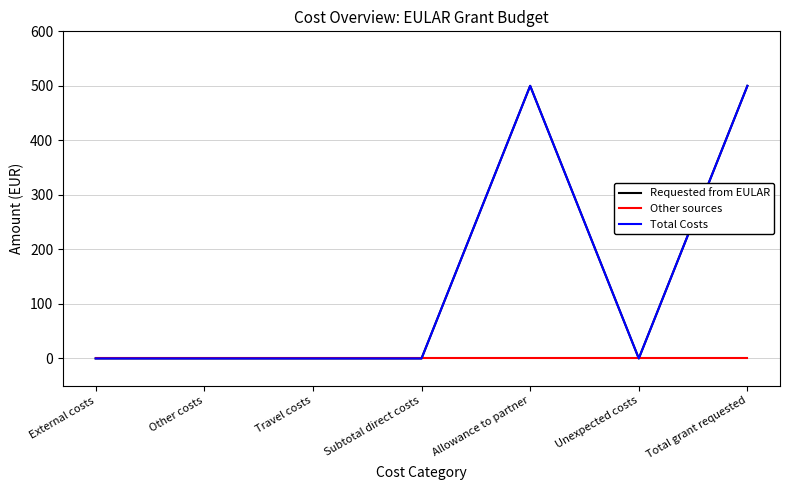

Does the chart have visible grid lines?

Yes